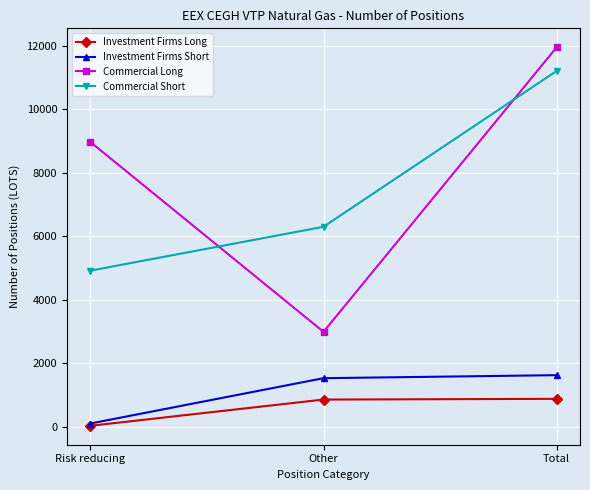

What is the lowest value of the Investment Firms Long series?

23